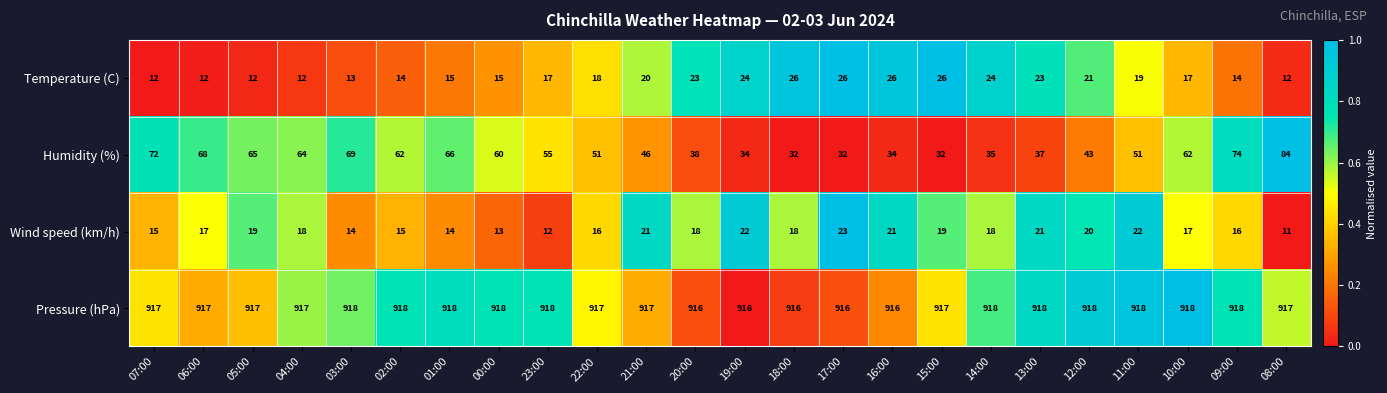

What is the spread (max minus min) of values at 03:00?

905